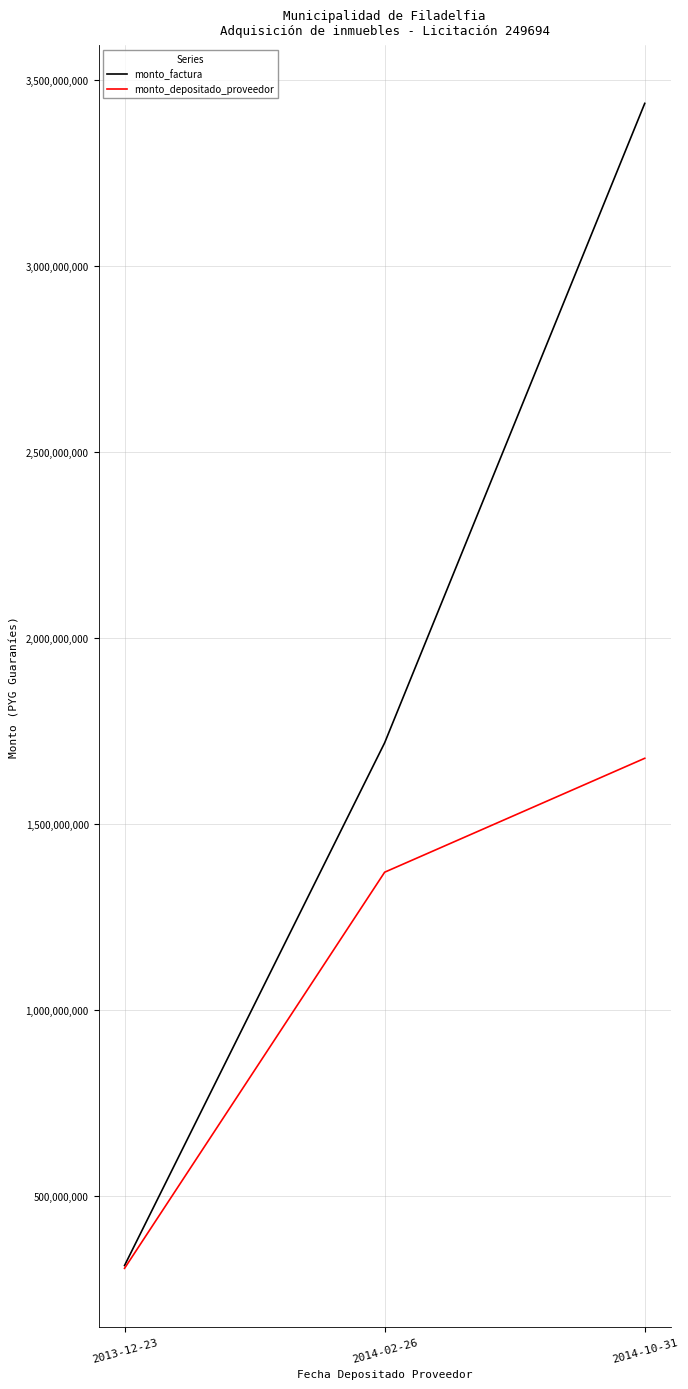

At 2014-02-26, list the series in order from largest to smallest.

monto_factura, monto_depositado_proveedor